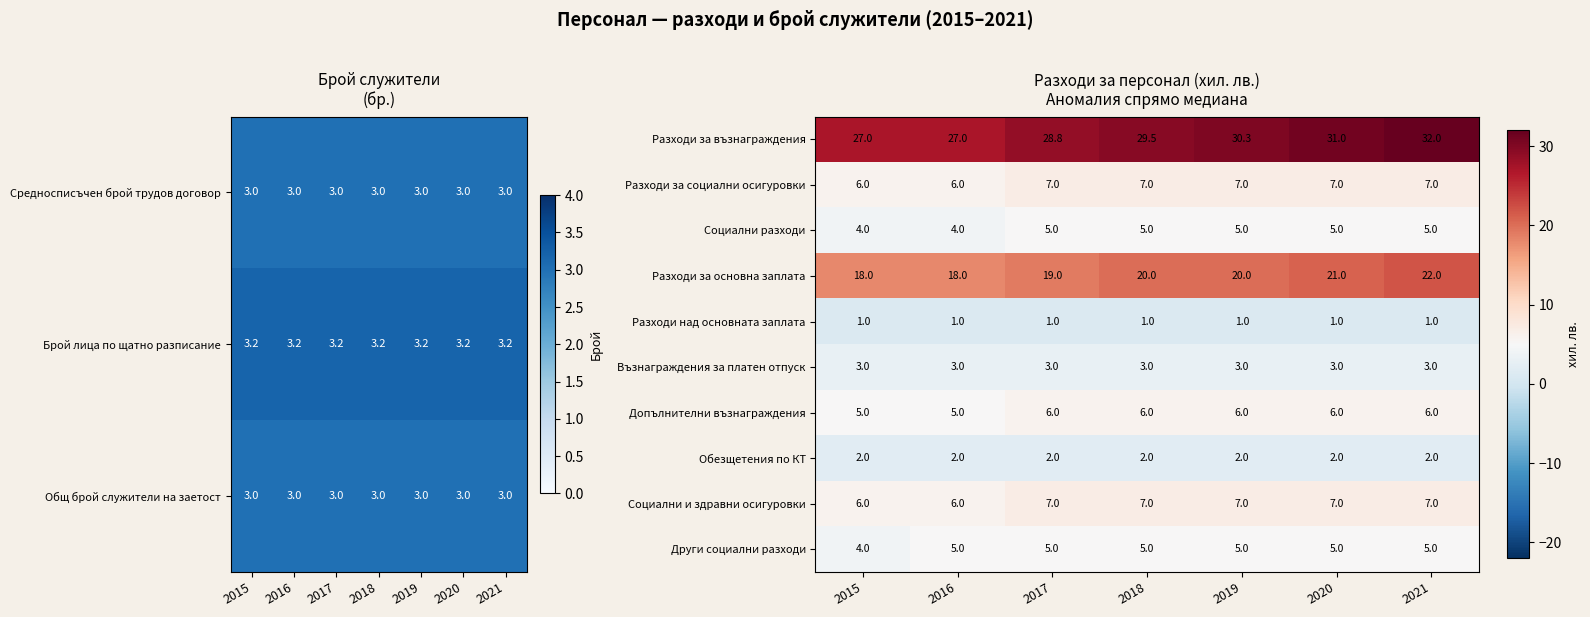

The Други социални разходи series shows 5.0 at 2018. True or false?

True